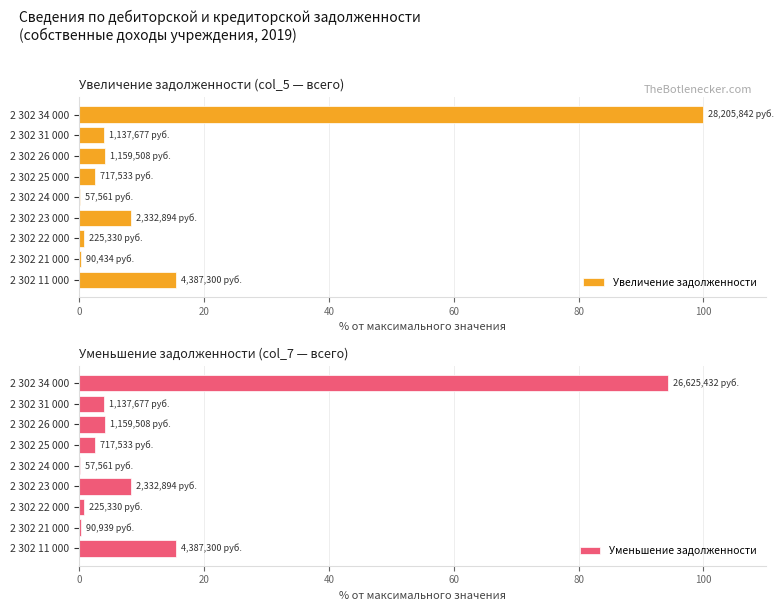

Which category has the highest value in the Увеличение задолженности series?

2 302 34 000